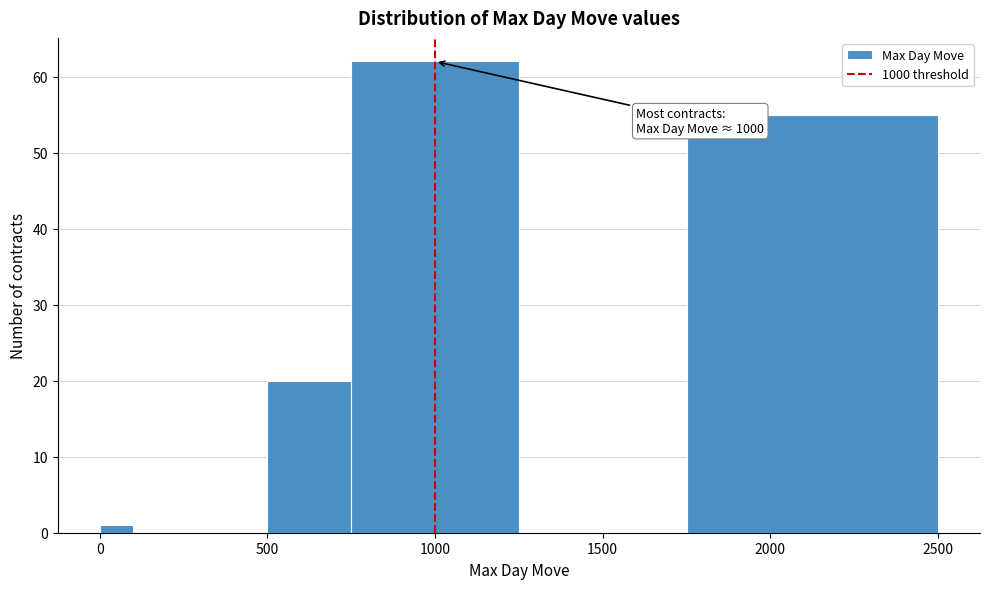

Read against the x-axis, roughly where is the centre of the tallest bar?

1000